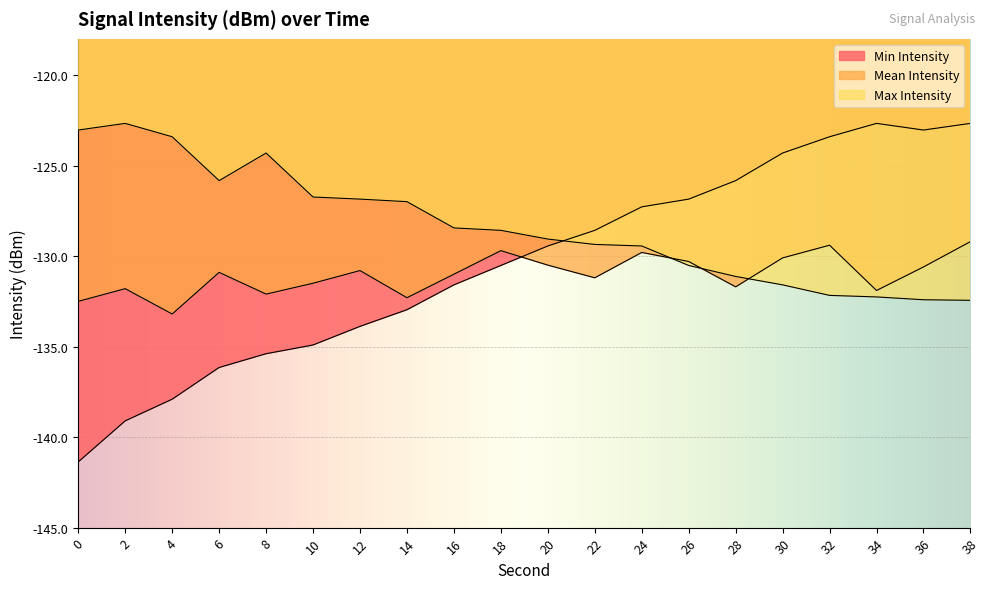

What value does the Max Intensity series have at 34?

-132.3